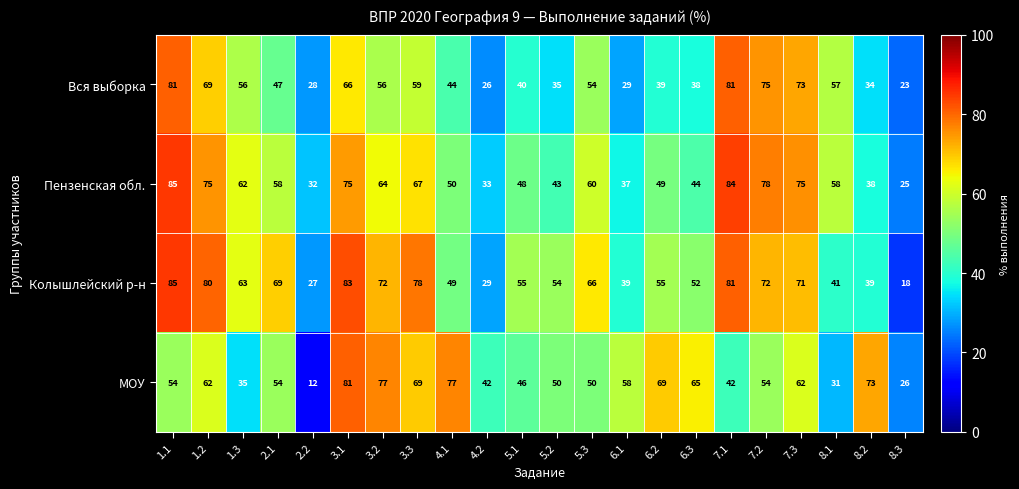

Read the Колышлейский р-н value at 8.1, to the nearest 5.

40